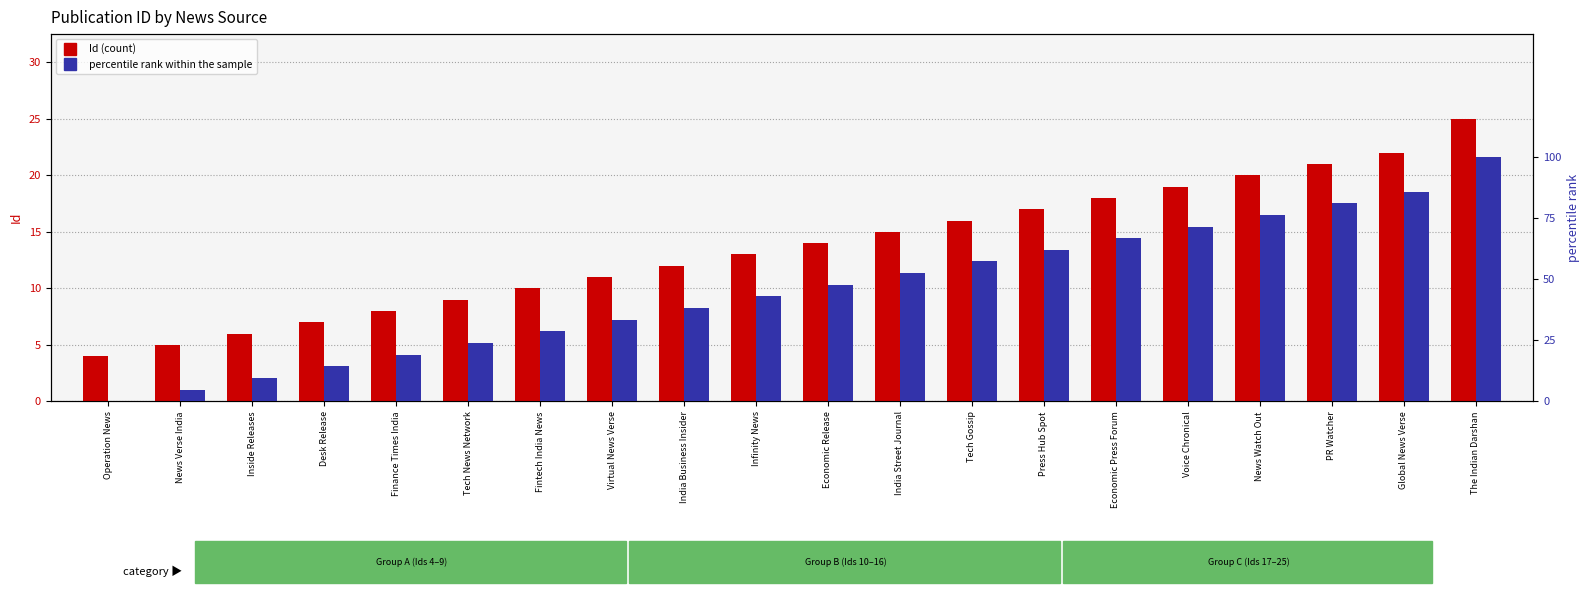

Which label corresponds to the smallest value in the chart?

Operation News